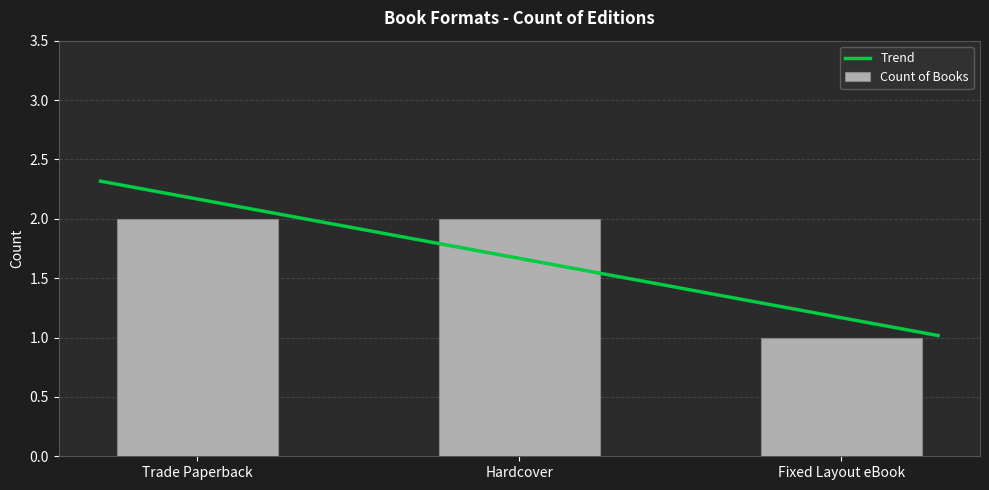

What is the difference between the maximum and minimum values?

1